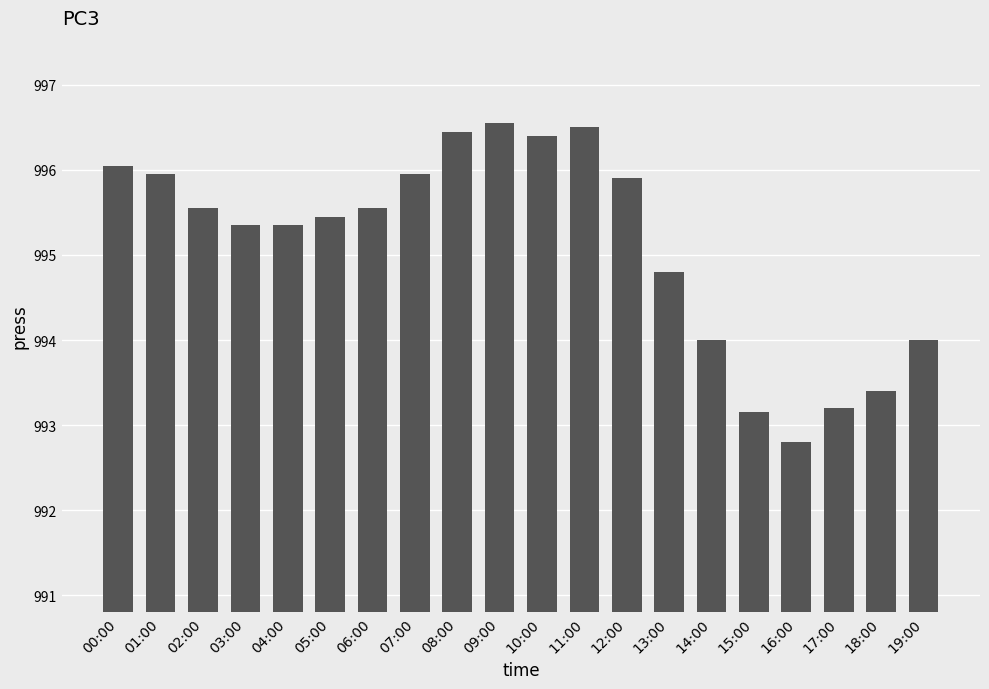

The chart shows a value of 993.4 at 18:00. True or false?

True